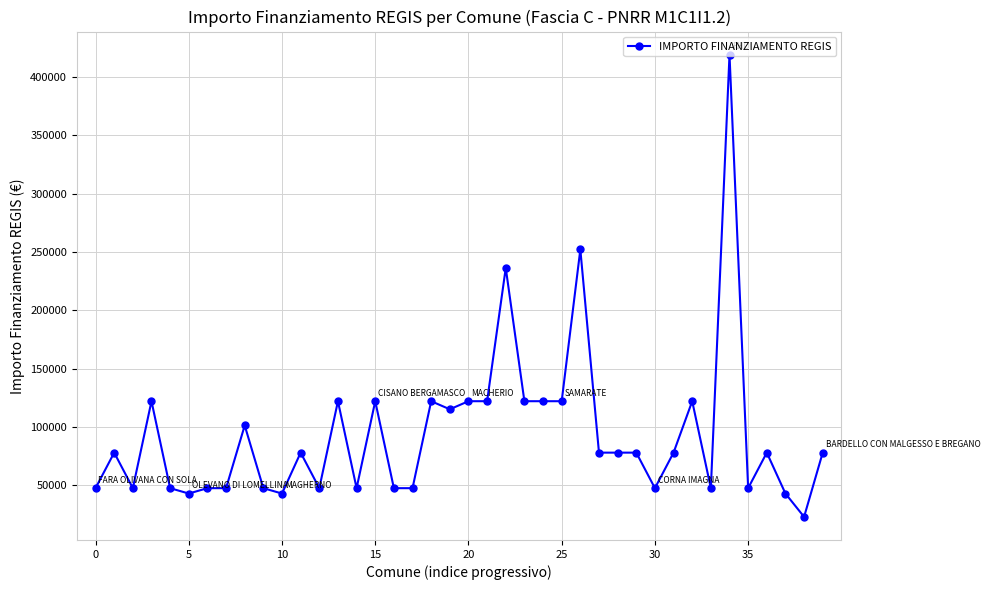

True or false: there are more than 1 points higher than both neighbors.

True